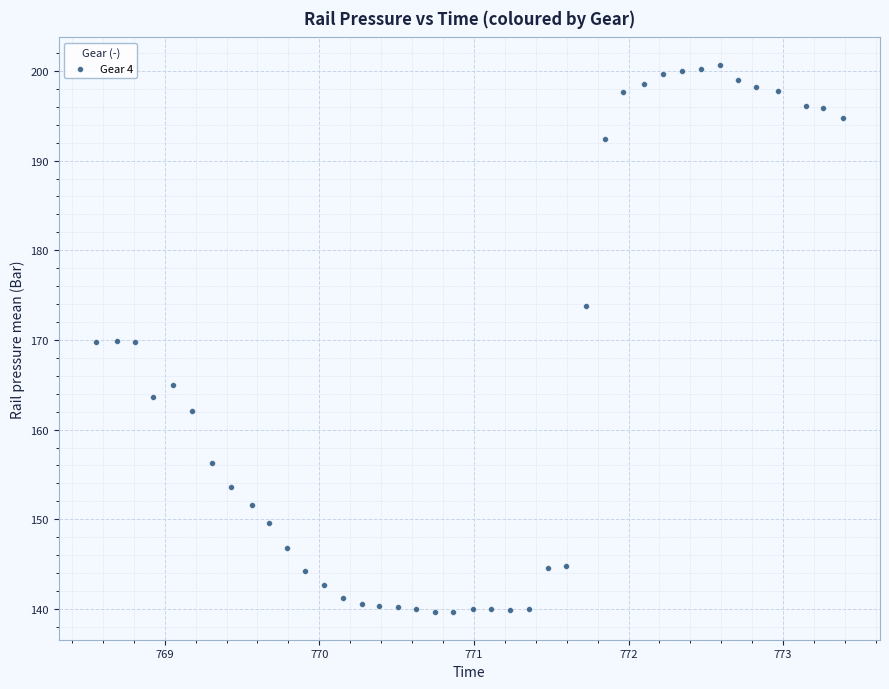

What is the range of X values (max minus min)?

4.8